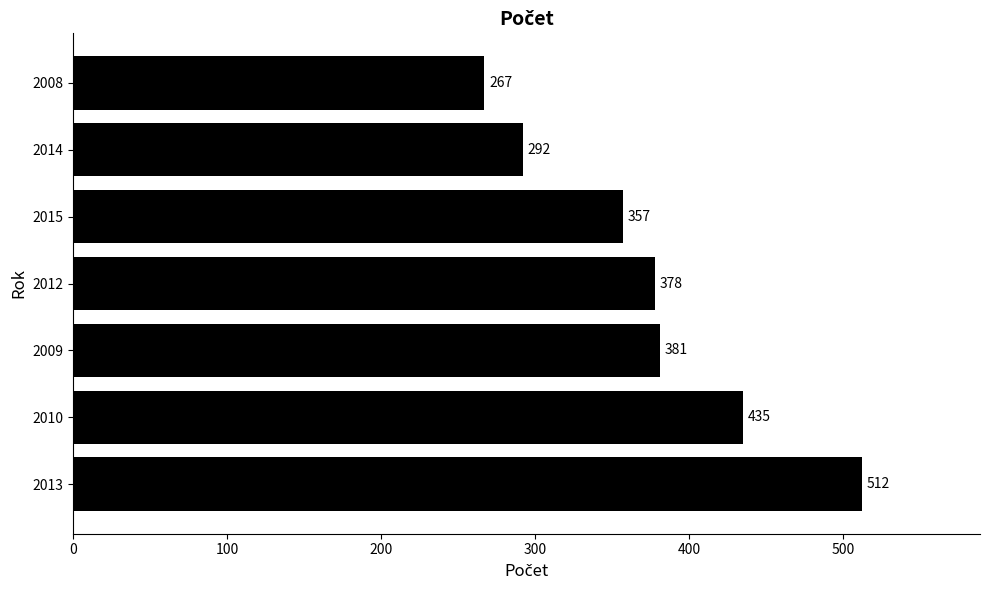

Reading bottom to top, what are all the values shown in this chart?

512	435	381	378	357	292	267